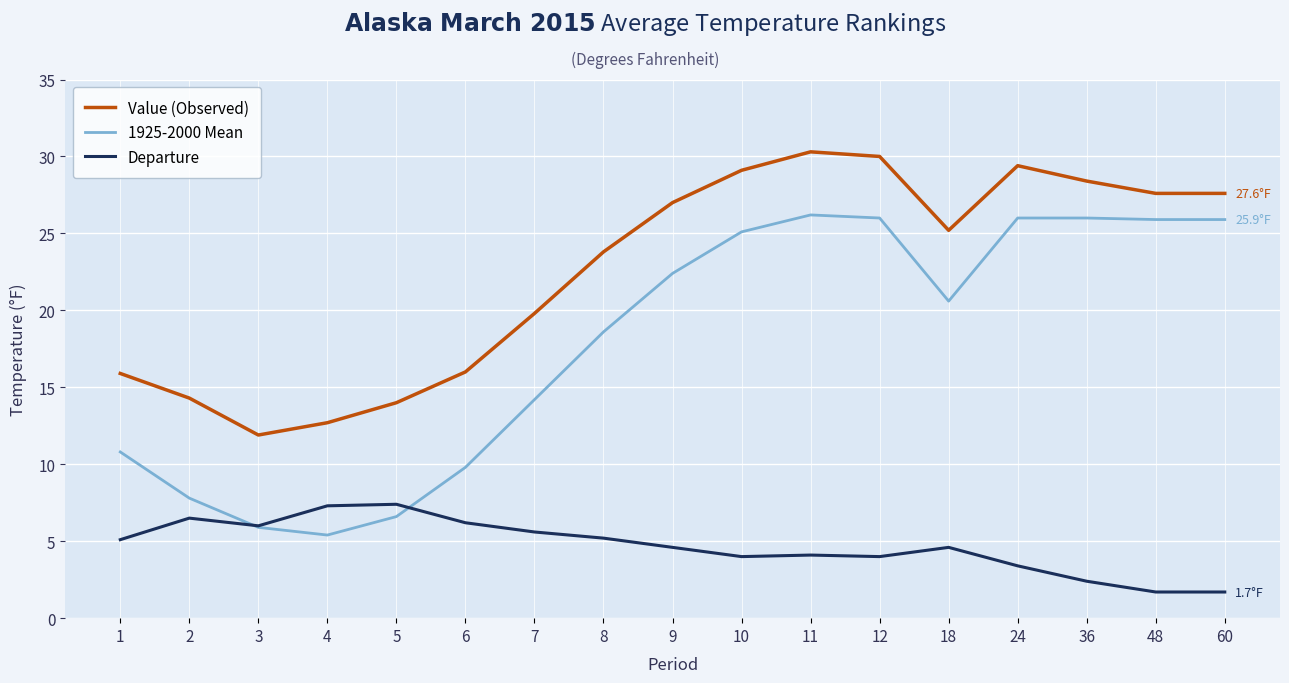

What is the spread (max minus min) of values at 7?

14.2